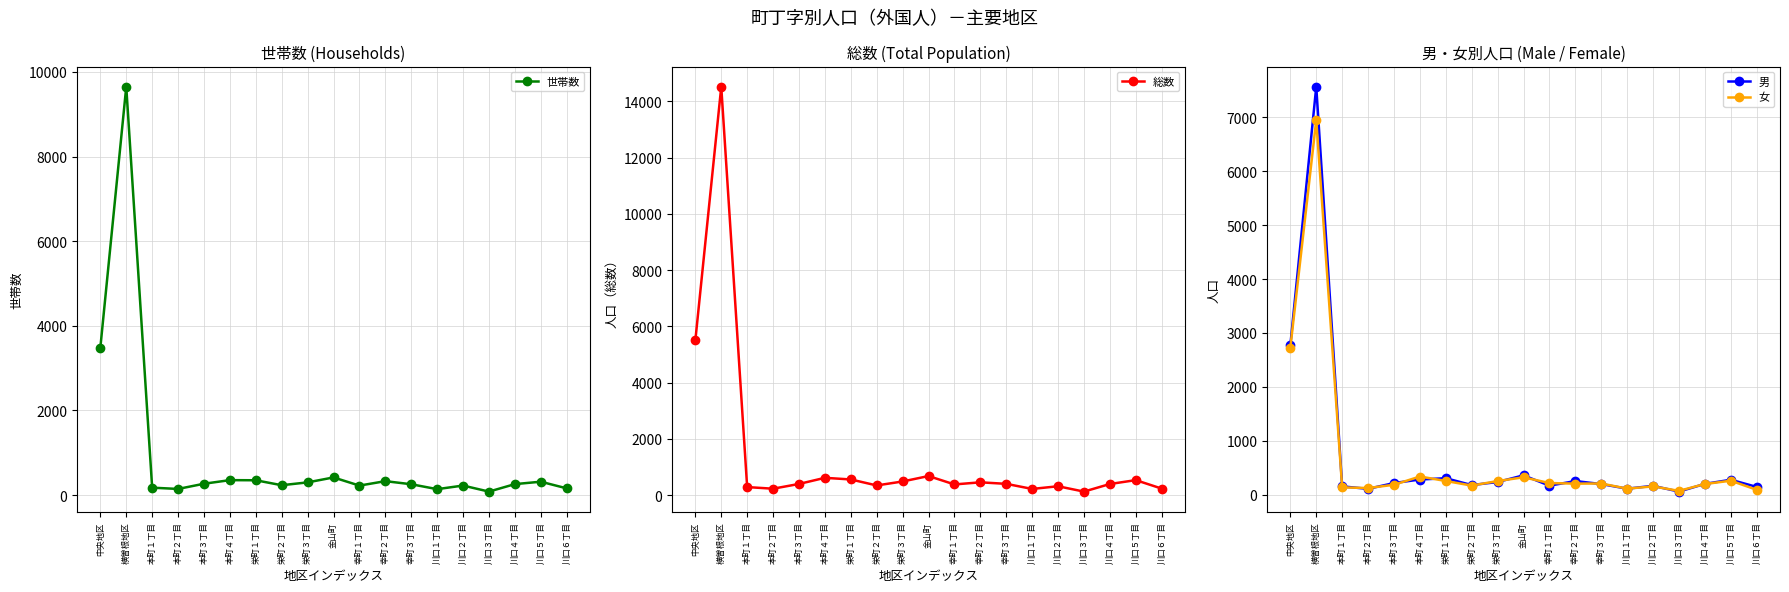

What are all the series names shown in the legend?

世帯数, 総数, 男, 女